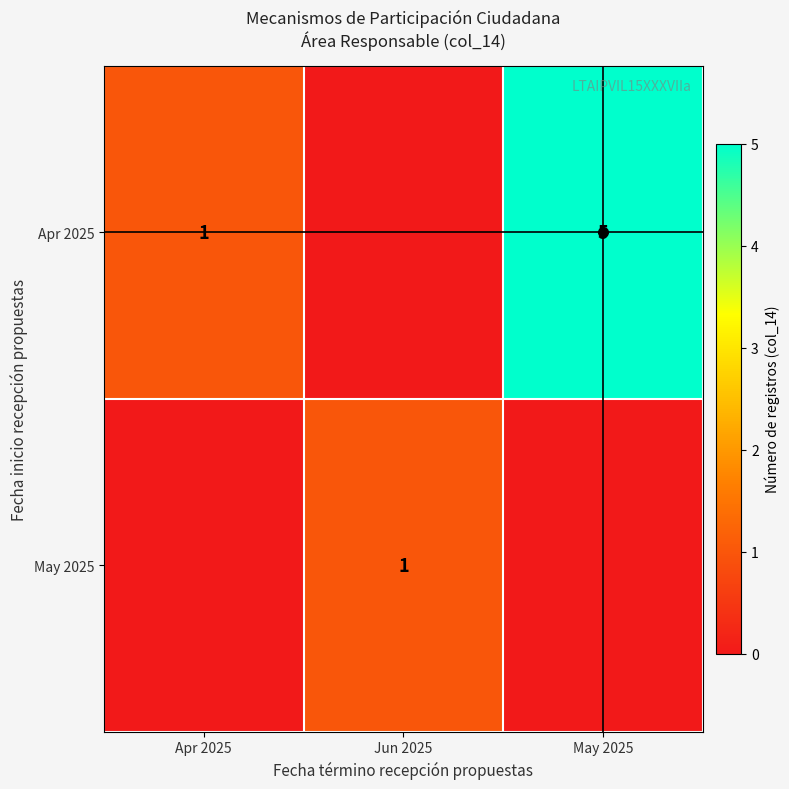

How many data points in row_0 are less than 1?

1